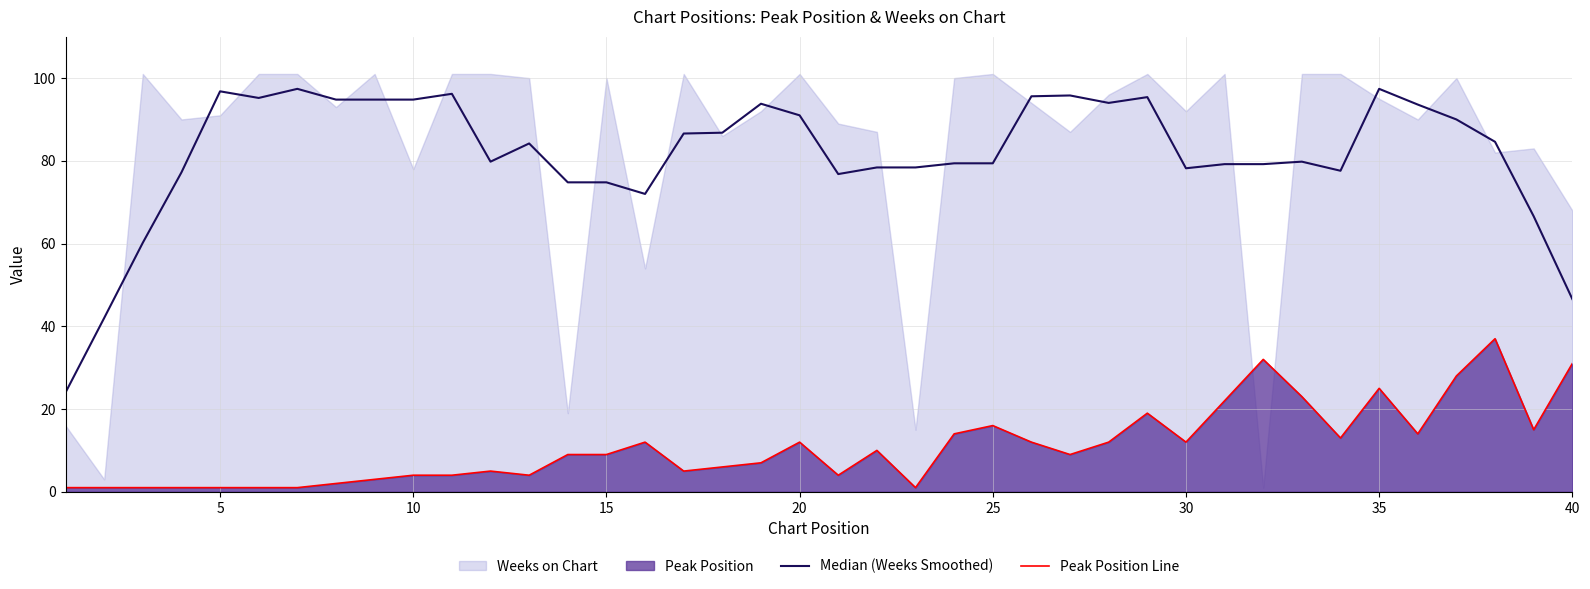

What is the highest value of the Median (Weeks Smoothed) series?

97.4